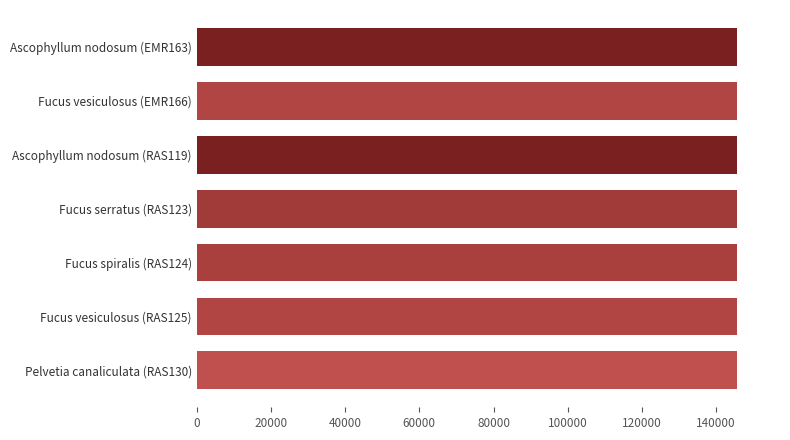

What is the value of the 1st bar from the top?

145541